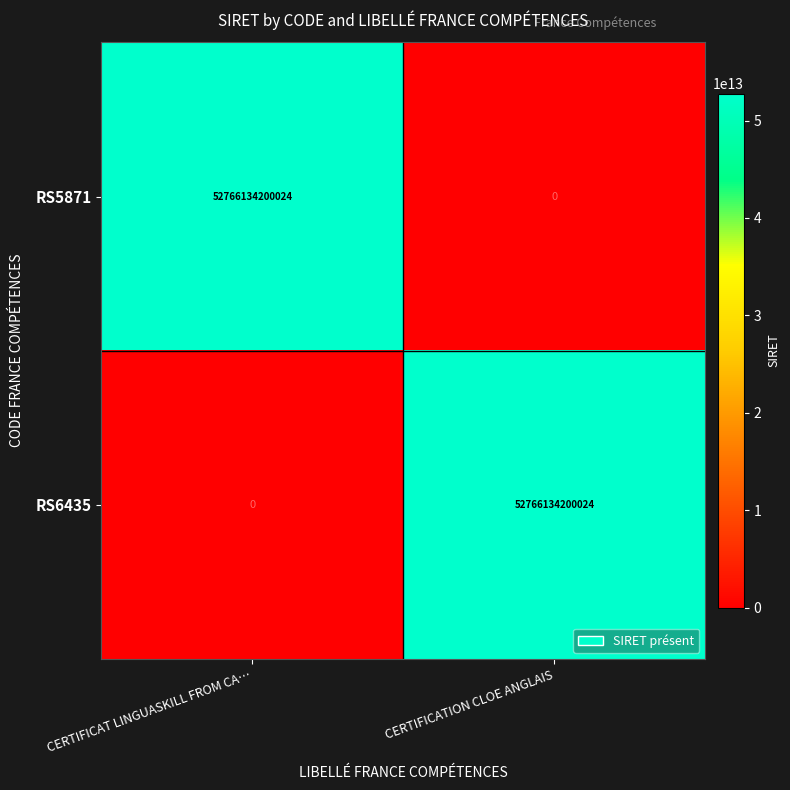

At how many categories does at least one series exceed 38933970971143?

2